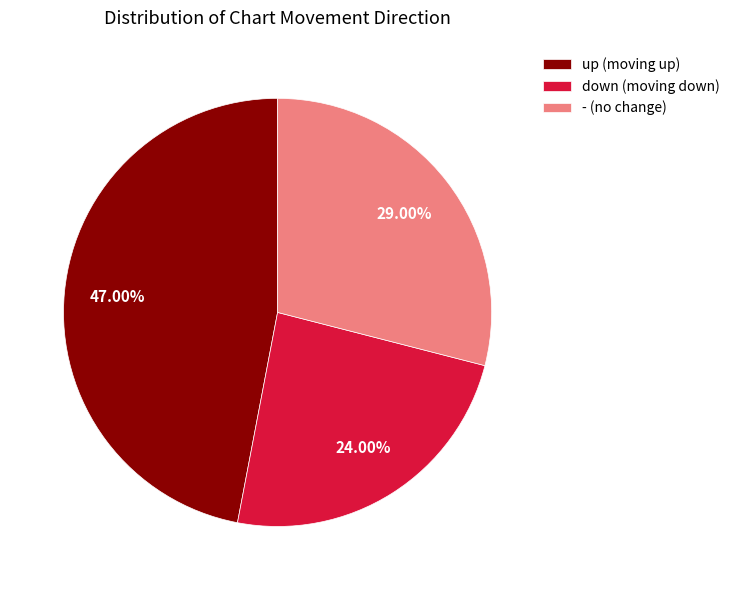

What is the ratio of the value at down to the value at -?

0.8